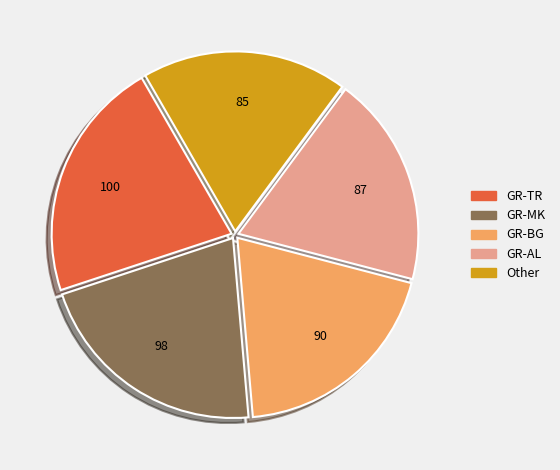

Is it true that GR-MK is 21% of the pie?

True